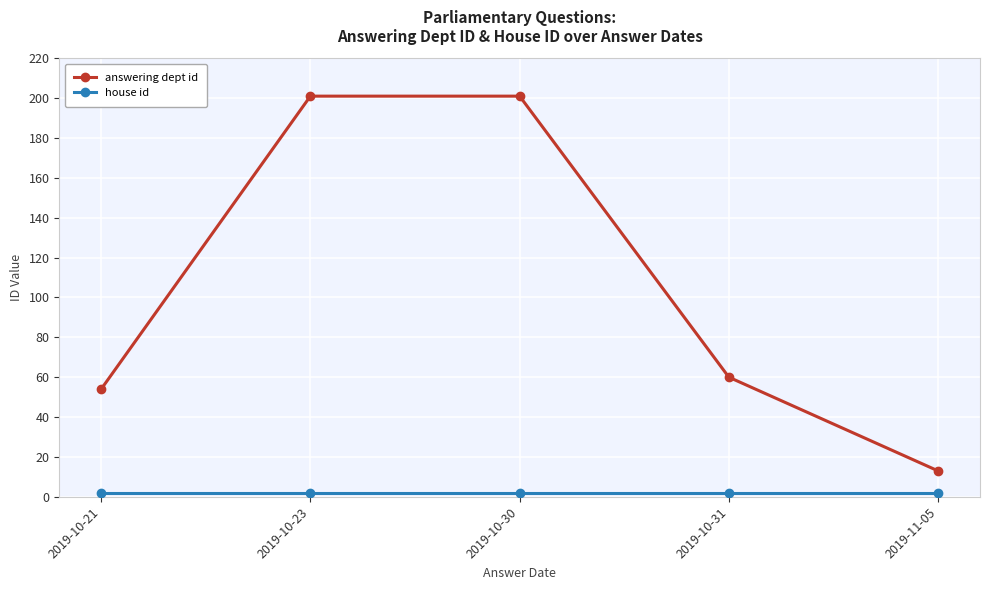

Which series has the largest total across all categories?

answering dept id